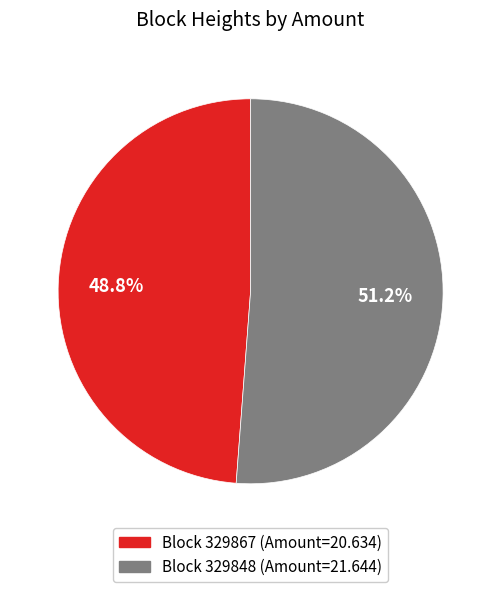

Is there any slice that represents more than half of the pie?

Yes